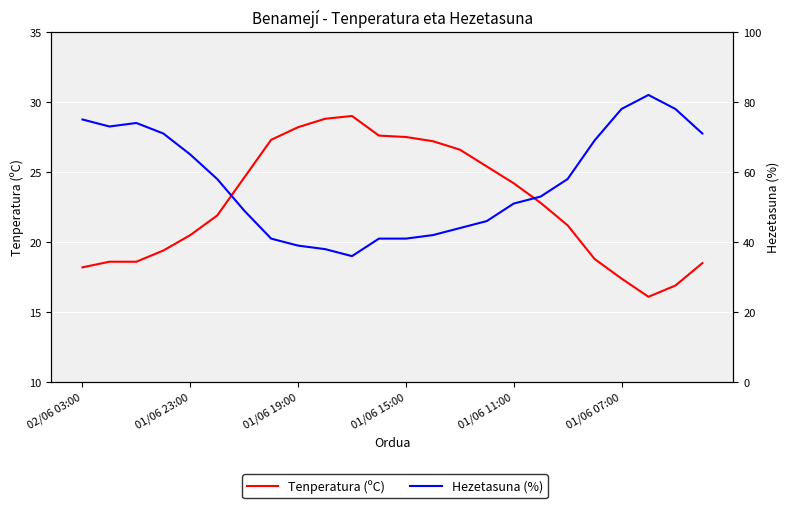

True or false: Hezetasuna (%) and Tenperatura (ºC) intersect in this chart.

False